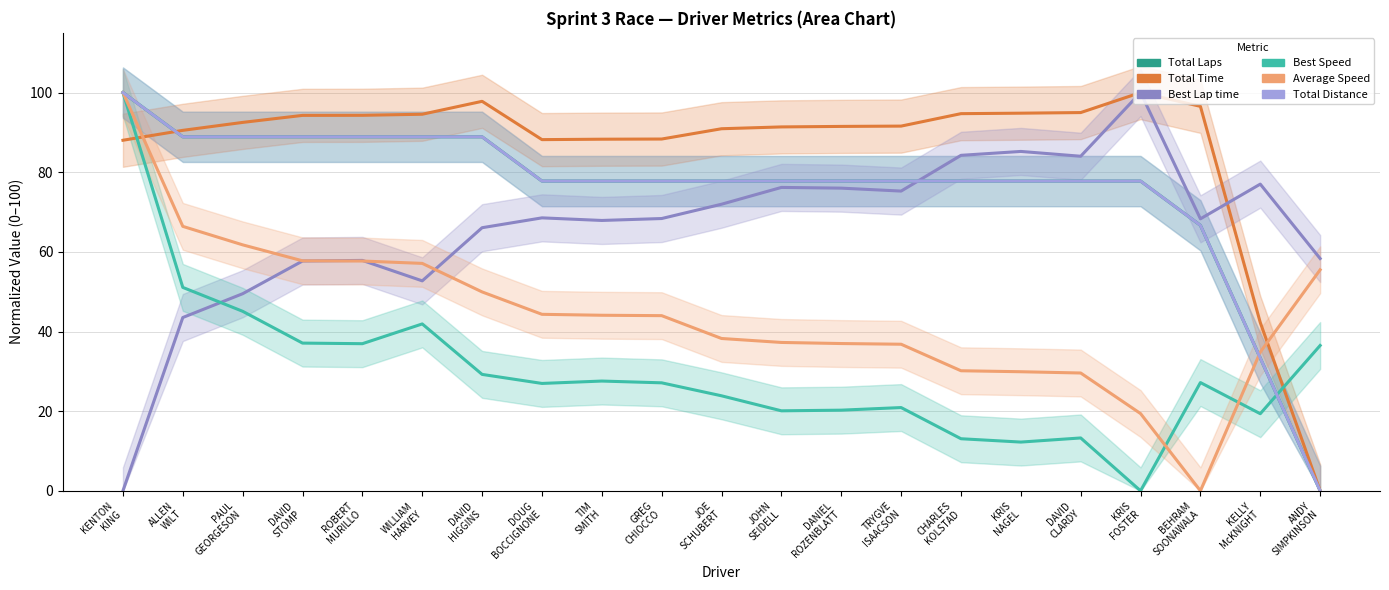

Is it true that Total Distance equals 88.9 at ALLEN
WILT?

True